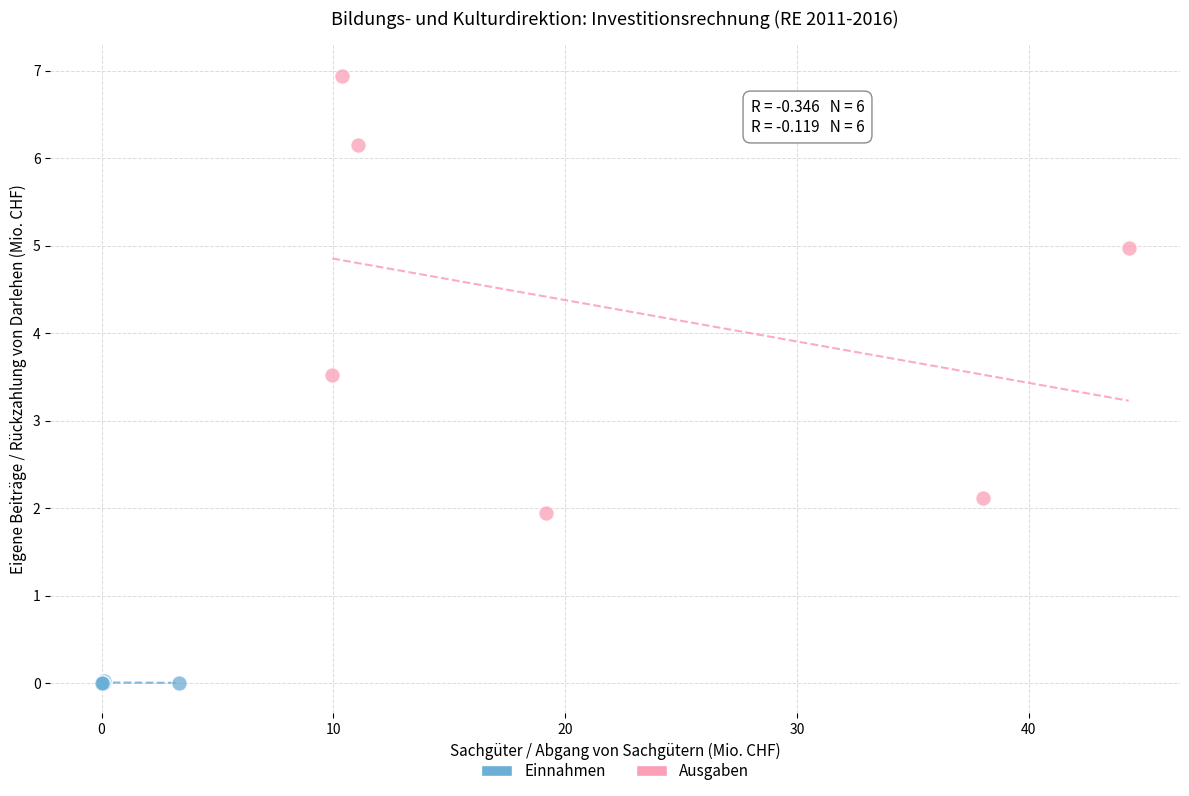

What are all the series names shown in the legend?

Einnahmen, Ausgaben